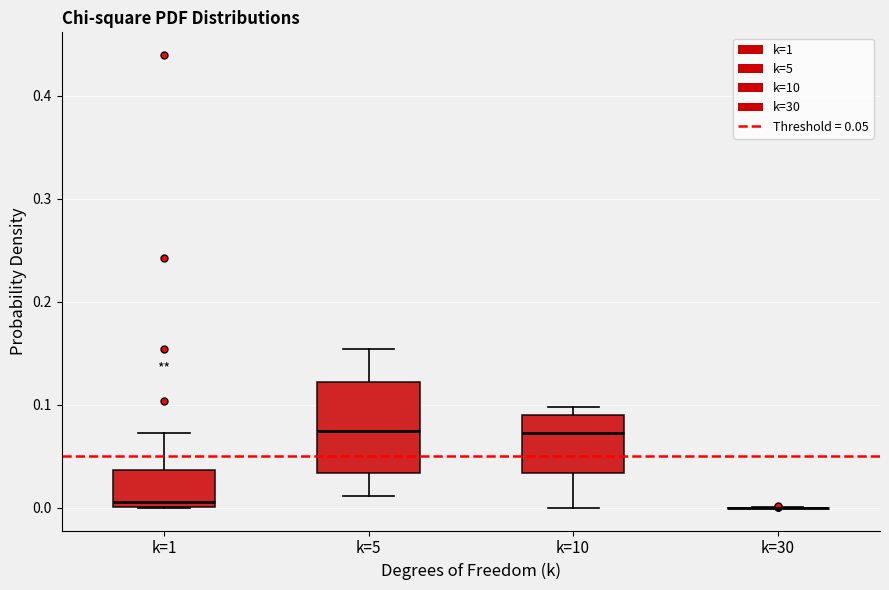

Where is the upper edge of the box for k=10 on the y-axis? The values are not printed on the chart, so give them approximately, as read against the axis.

0.09